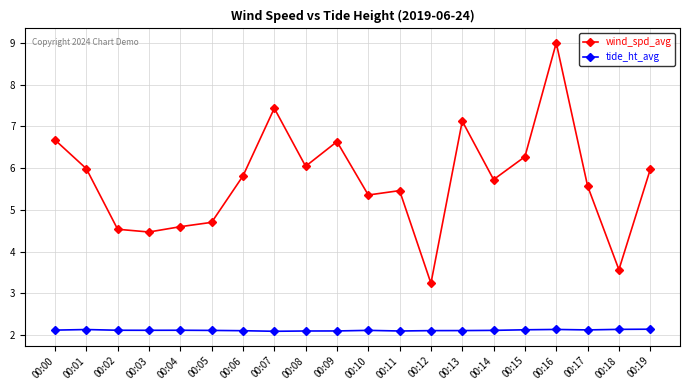

What is the value of the tide_ht_avg point at the 18th from the left?

2.1